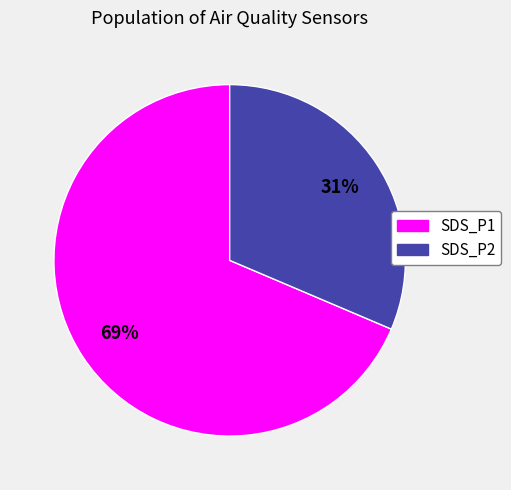

Which has a higher value, SDS_P1 or SDS_P2?

SDS_P1